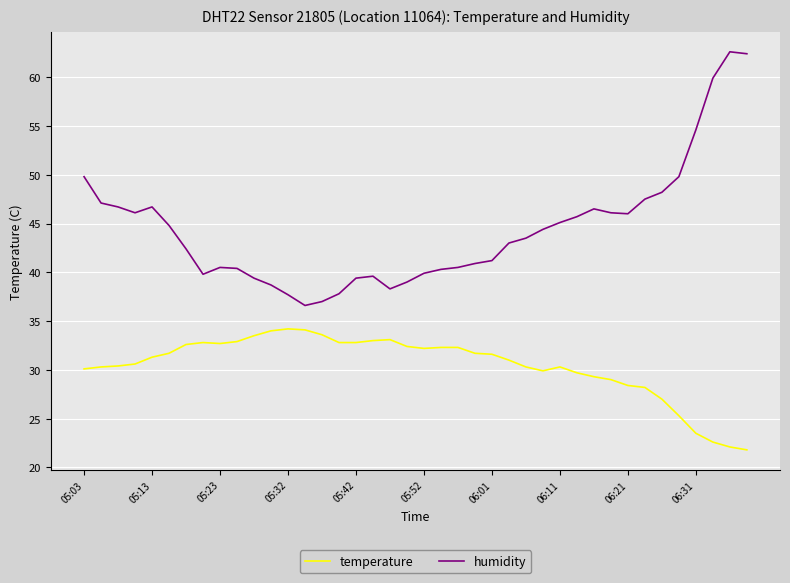

What is the difference between the maximum and minimum values in the temperature series?

12.4